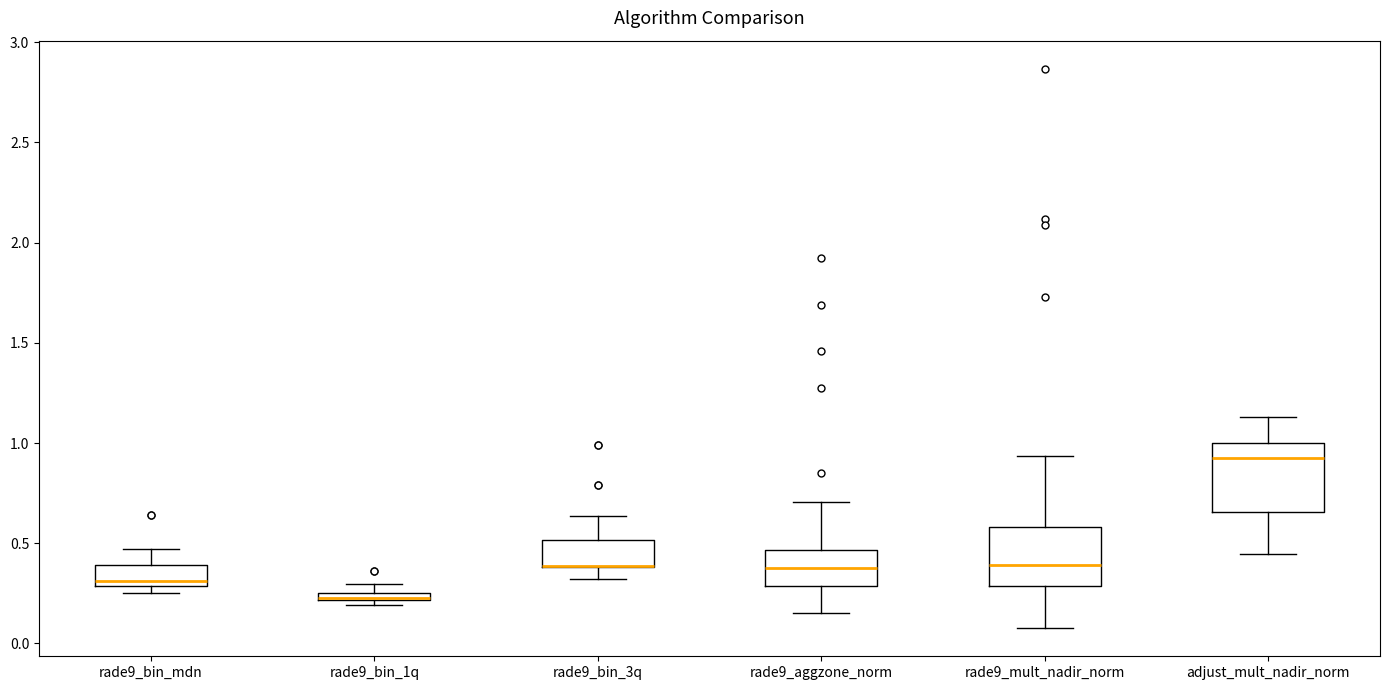

Which box is the tallest, from its lower edge to its upper edge?

adjust_mult_nadir_norm